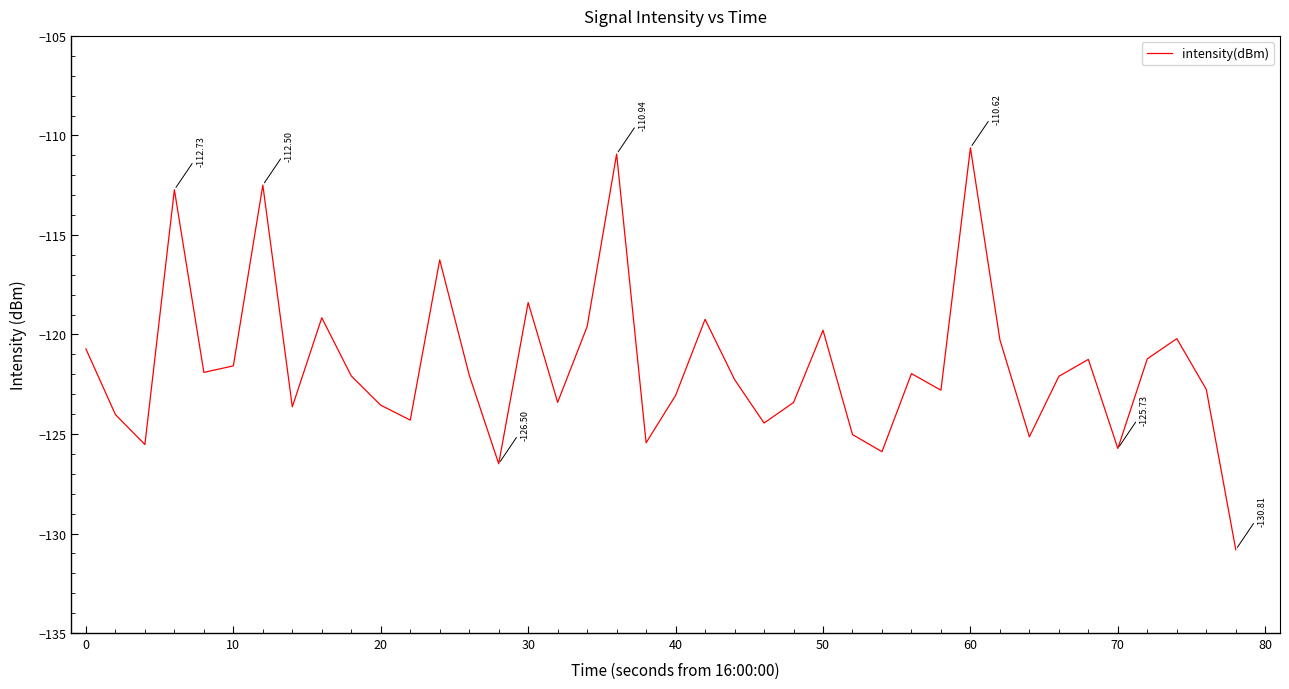

What is the difference between the maximum and minimum values?

20.2